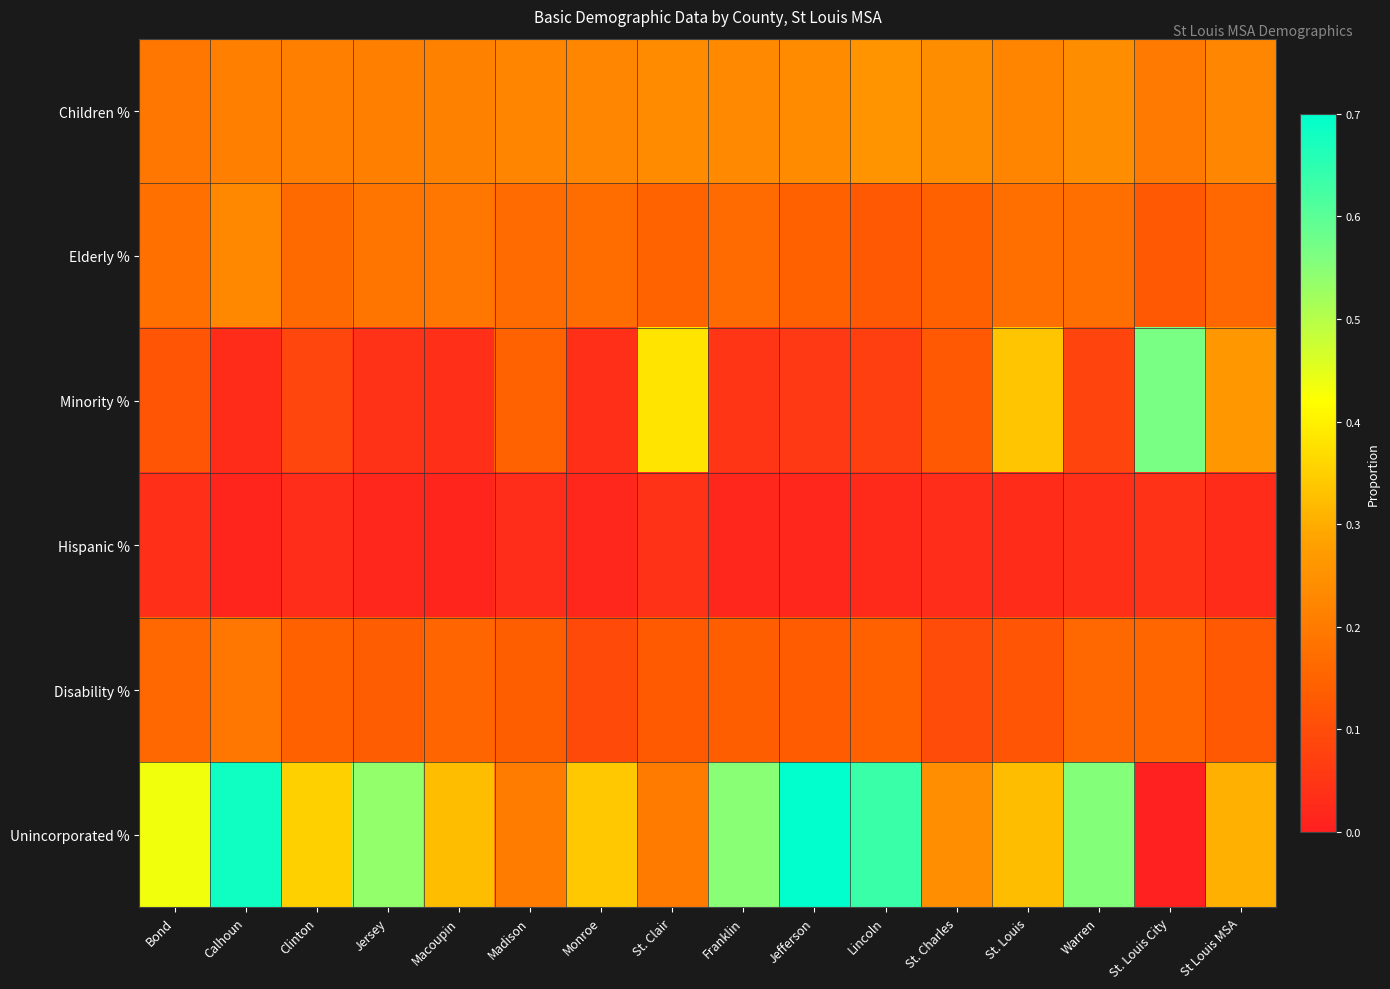

What is the spread (max minus min) of values at Clinton?

0.3